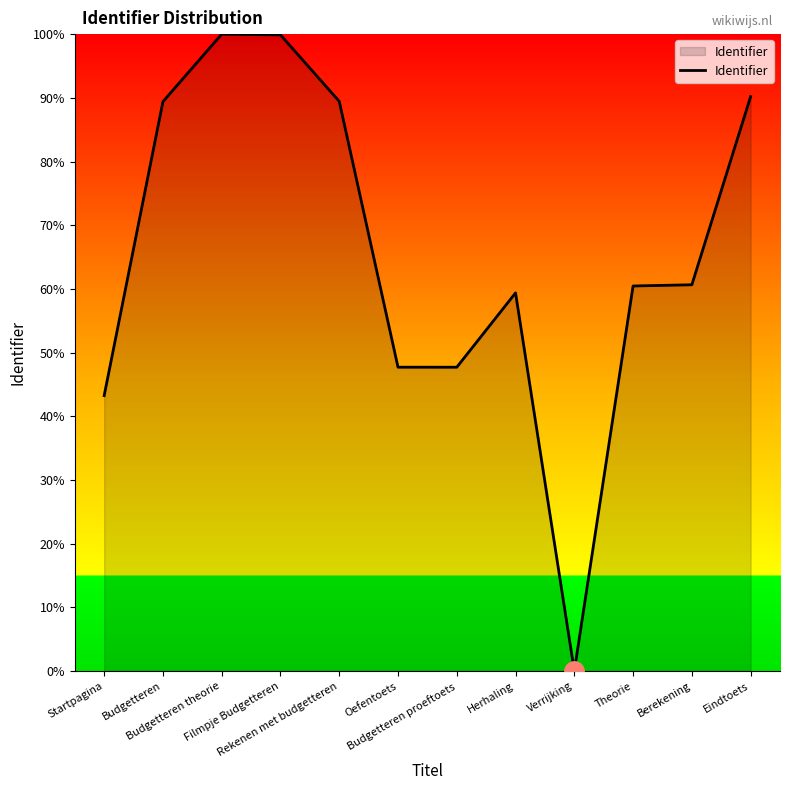

What is the difference between the maximum and minimum values?

100.0